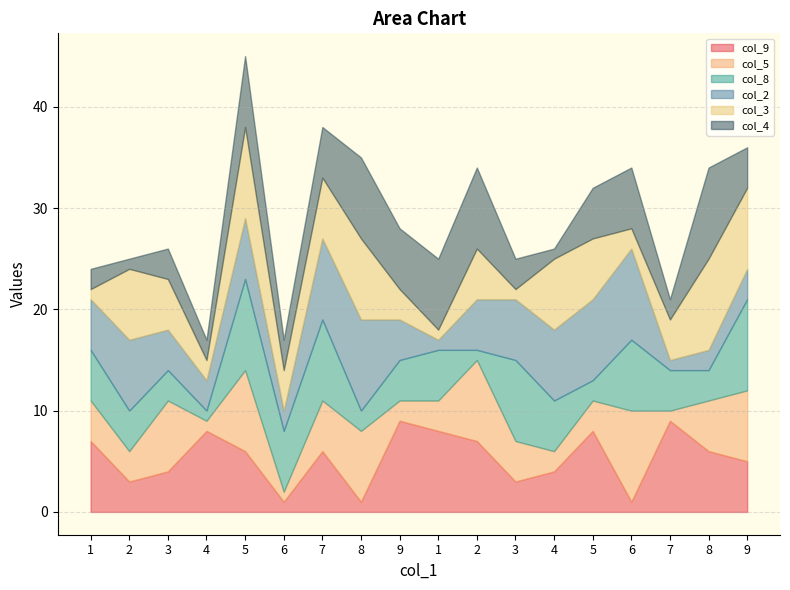

At which category does col_8 reach its first local peak?

5